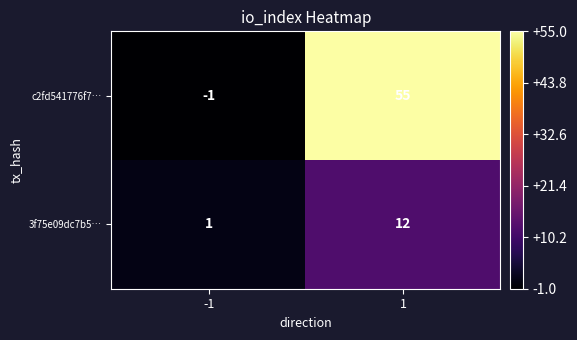

What is the difference between the highest and lowest values at 1?

43